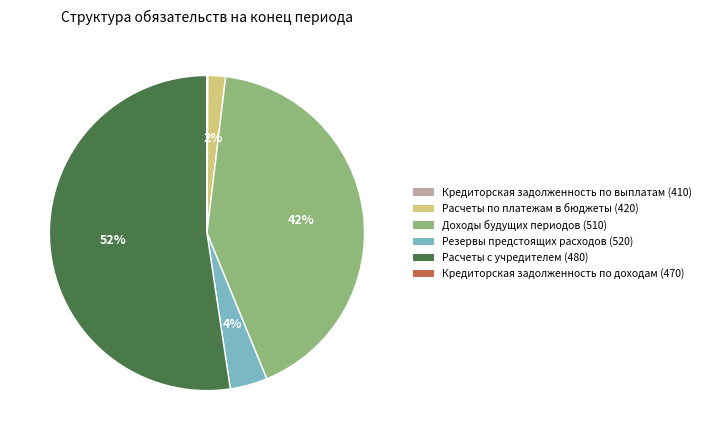

Combined, do Расчеты с учредителем (480) and Расчеты по платежам в бюджеты (420) account for over 50%?

Yes